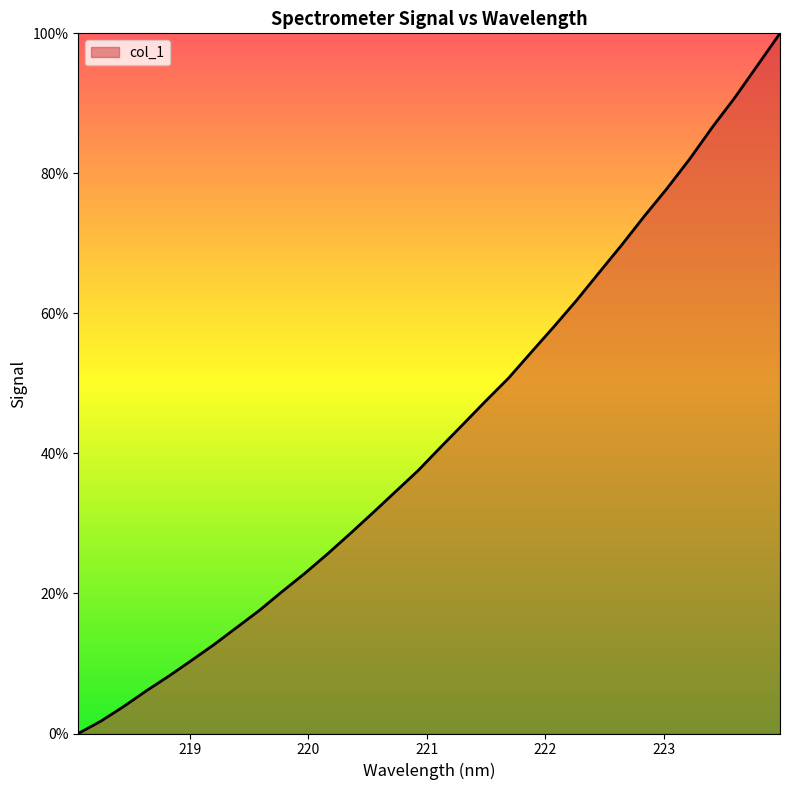

What is the greatest value displayed?

100.0